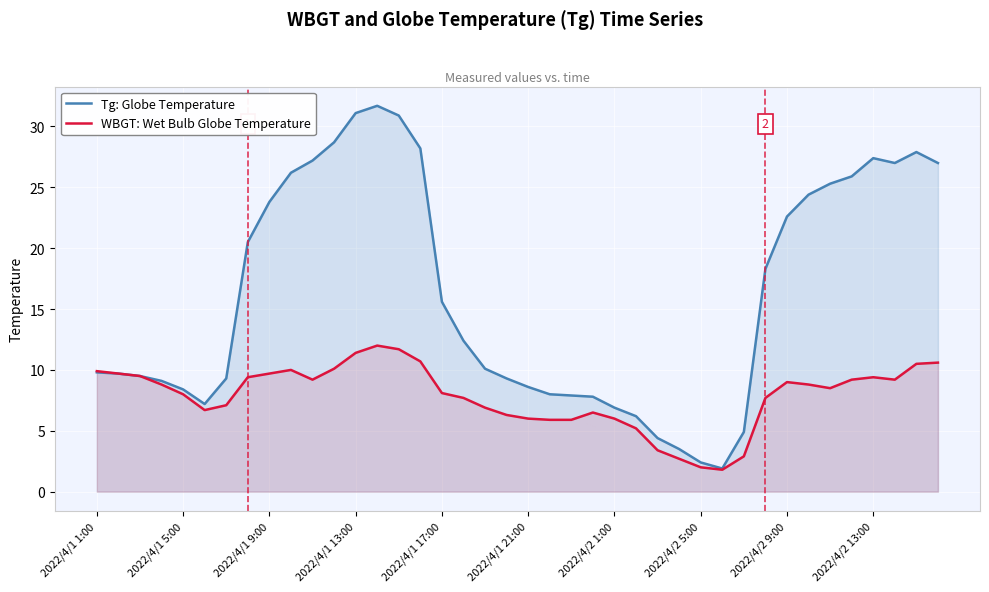

What is the difference between the Tg: Globe Temperature values at 2022/4/1 1:00 and 2022/4/1 13:00?

21.3